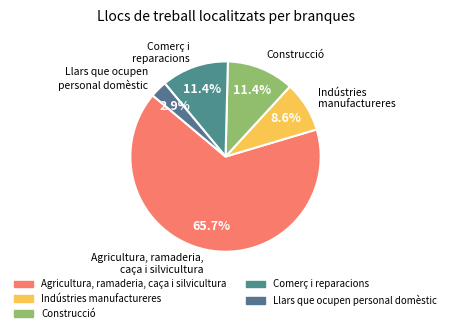

To the nearest percent, what is the average slice percentage?

20%